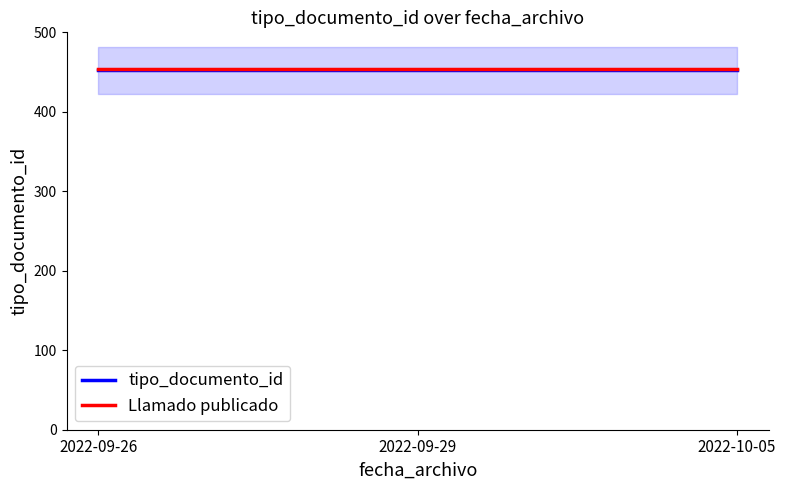

What is the minimum value for Llamado publicado?

454